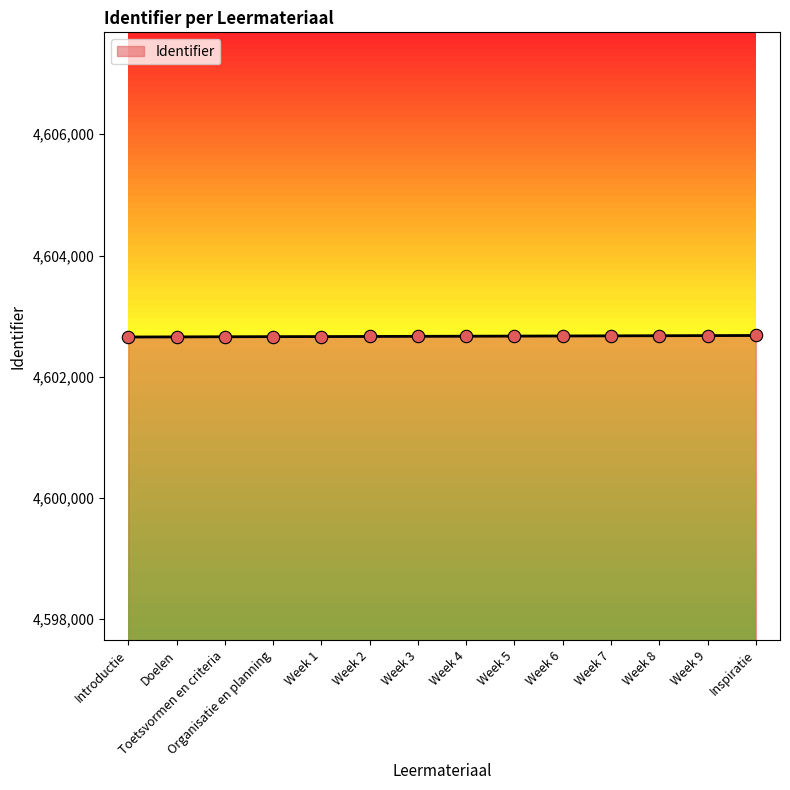

Approximately how many times larger is the value at Doelen compared to Week 1?

1.0